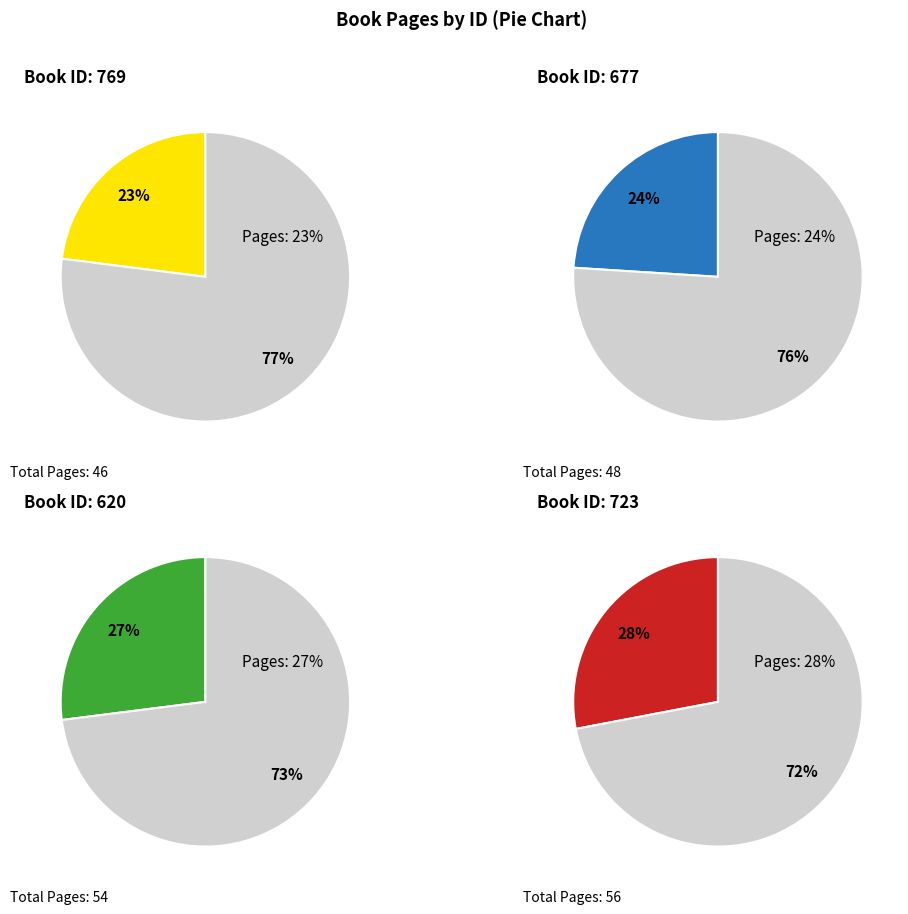

To the nearest percent, what is the average slice percentage?

25%